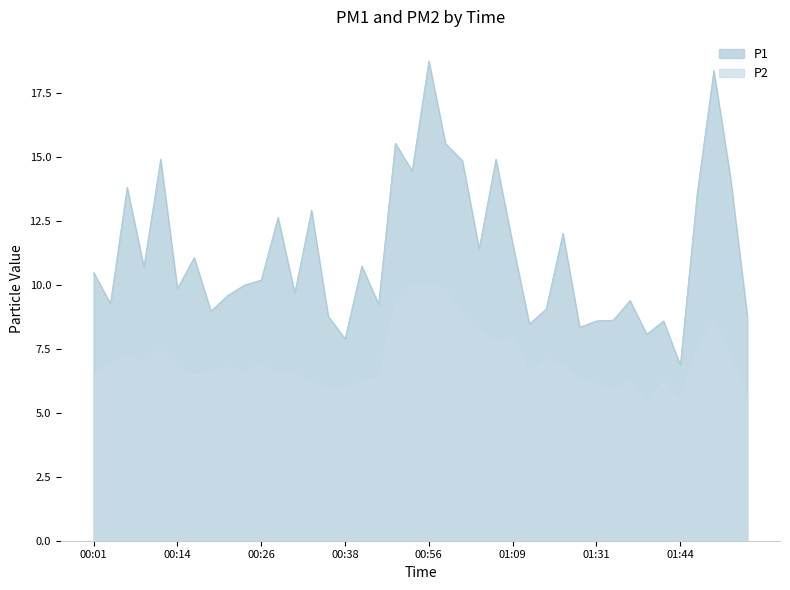

List the series in order of their peak value, highest first.

P1, P2